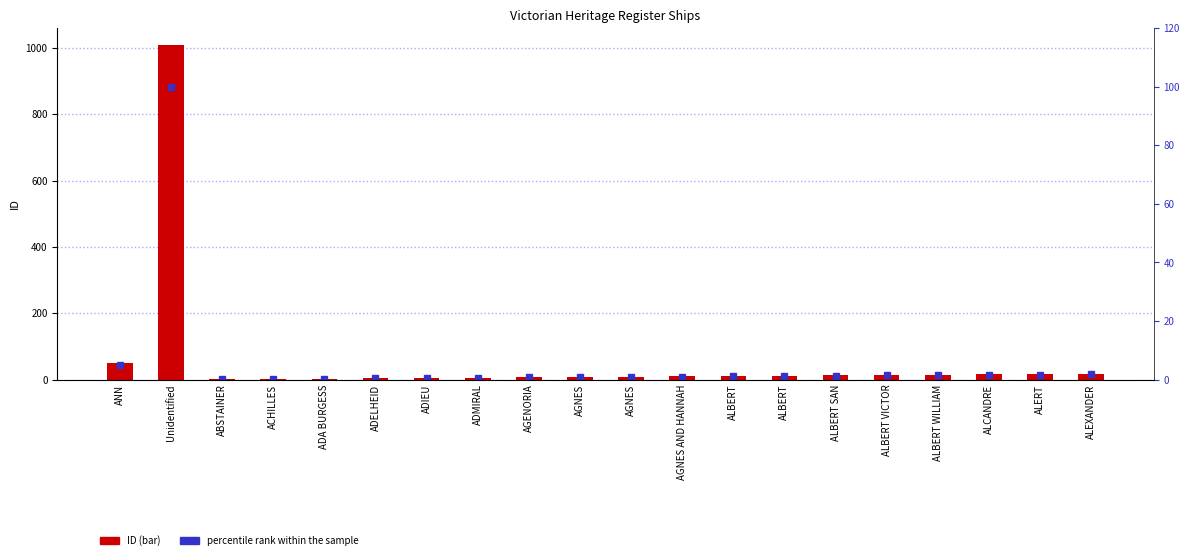

Count the number of data series in this chart.

2